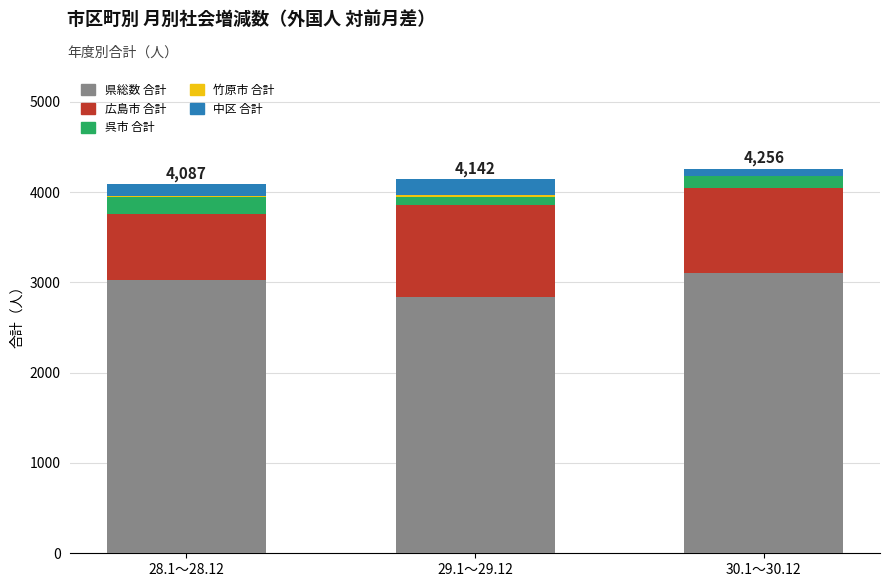

What is the maximum value for 県総数 合計?

3103